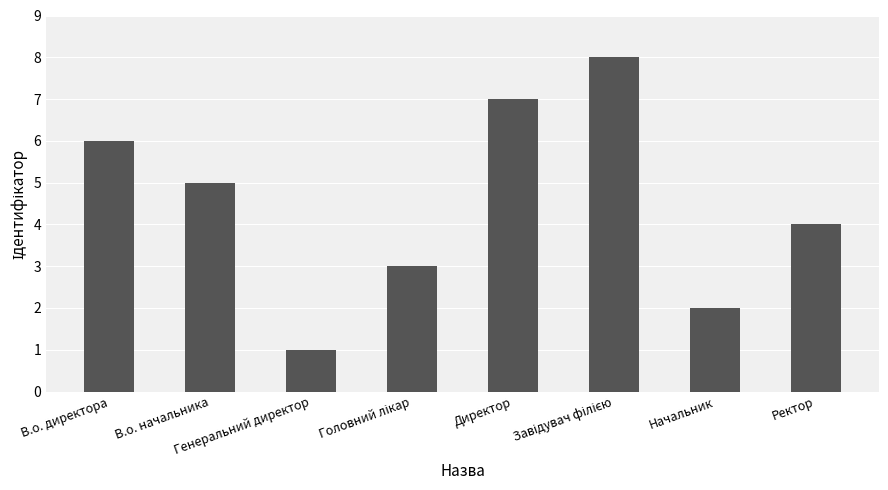

Which has a higher value, Генеральний директор or Директор?

Директор